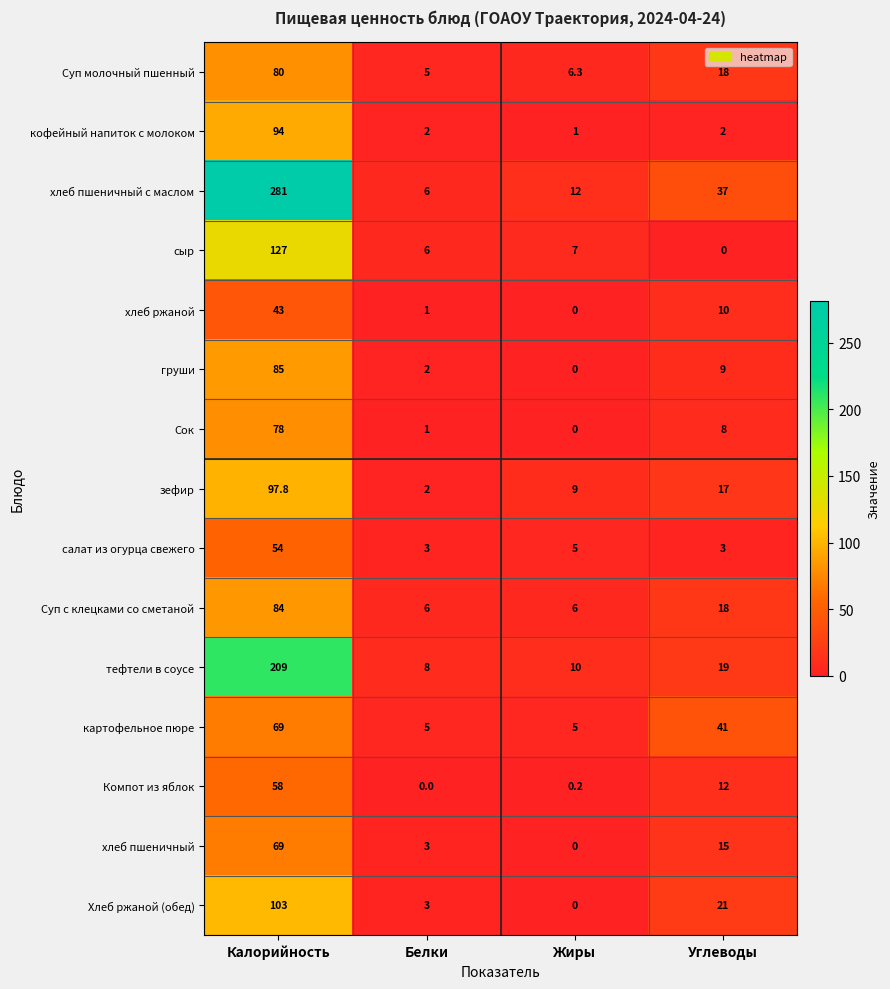

Is it true that сыр equals 127.0 at Калорийность?

True